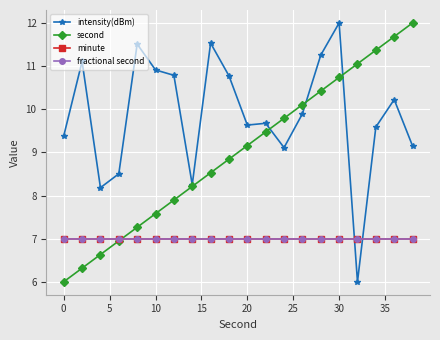

Is this an area chart (filled region under the line)?

No